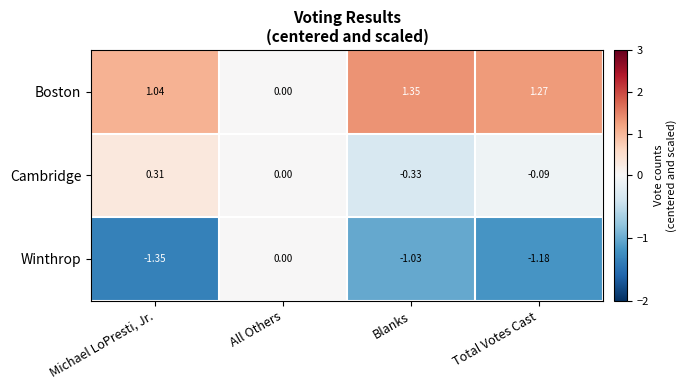

At Total Votes Cast, list the series in order from smallest to largest.

Winthrop, Cambridge, Boston